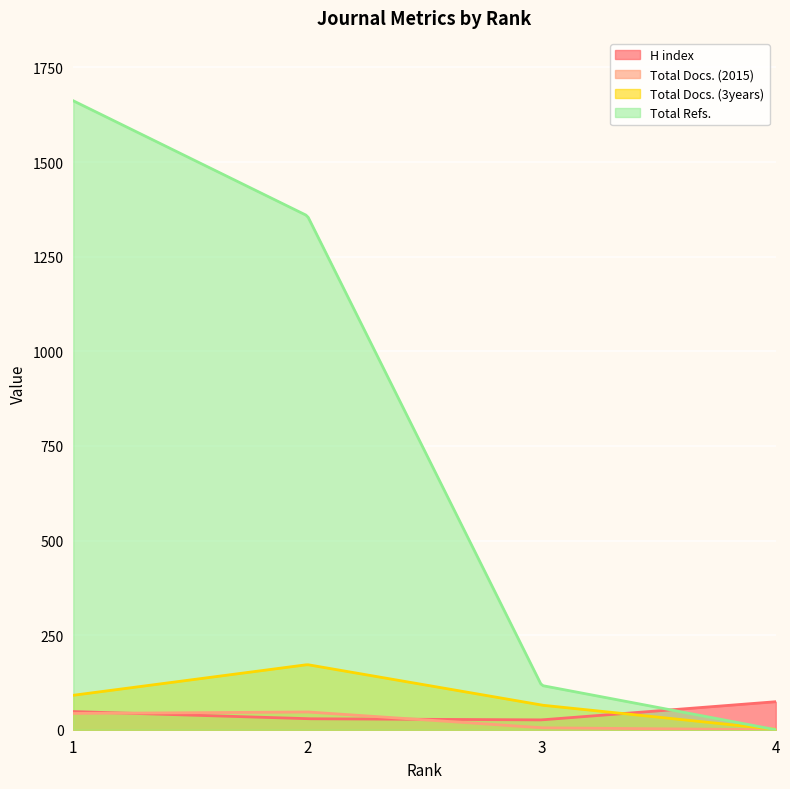

What is the sum of all H index values?

11622.4